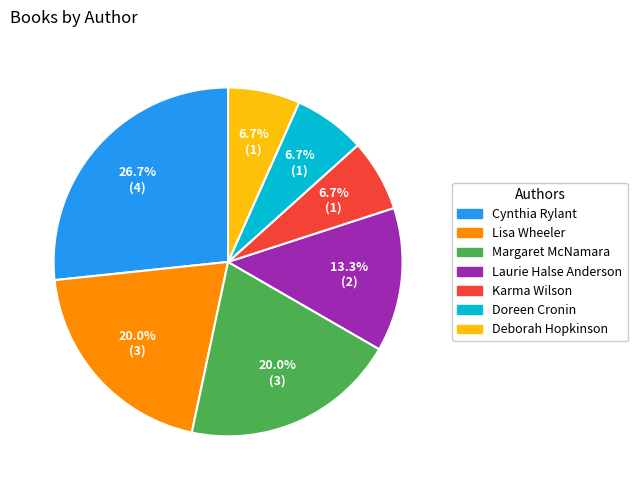

To the nearest percent, what portion does Lisa Wheeler represent?

20%